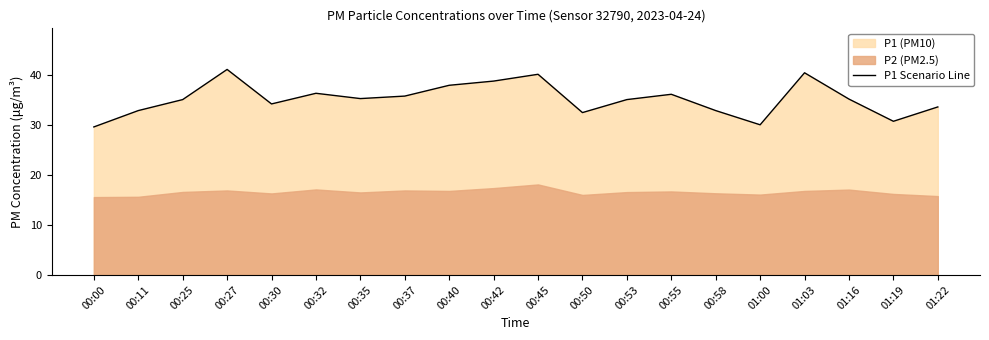

What is the change in value from 00:45 to 01:03?

+0.3